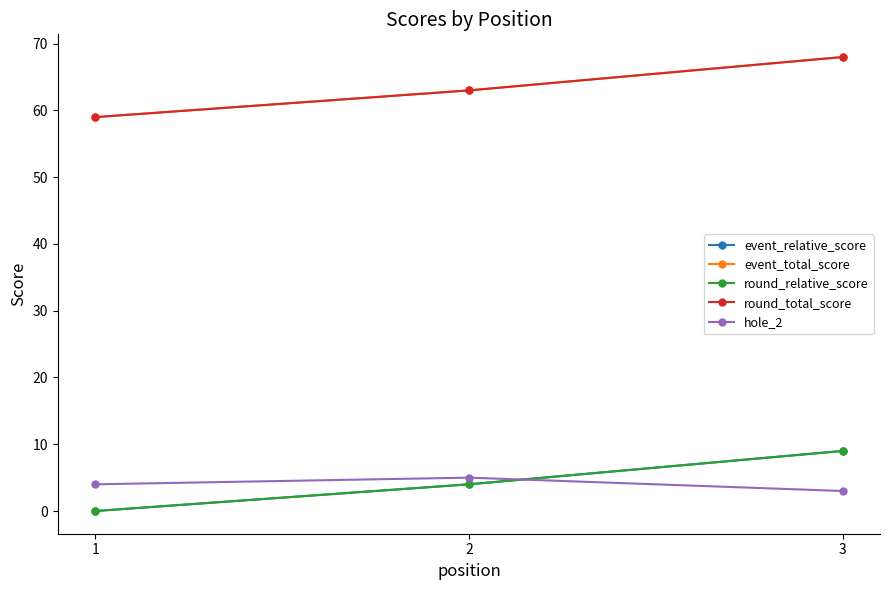

What is the greatest value displayed?

68